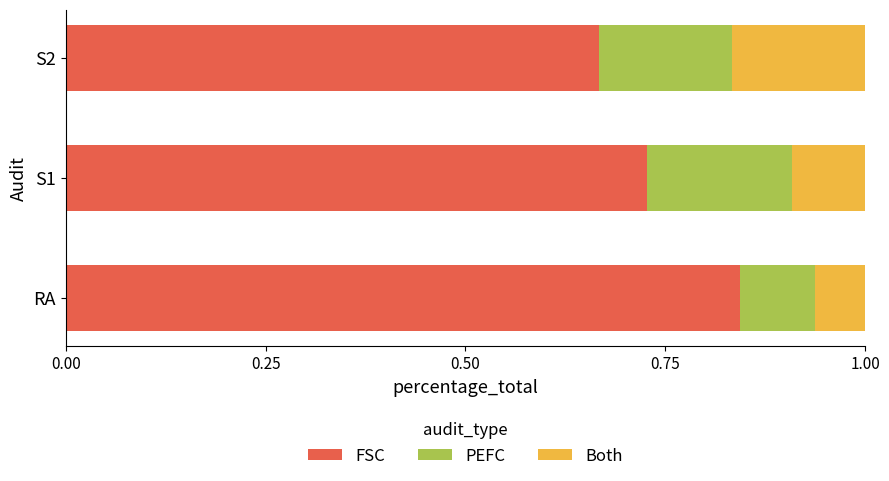

At which label is FSC closest to 0?

S2